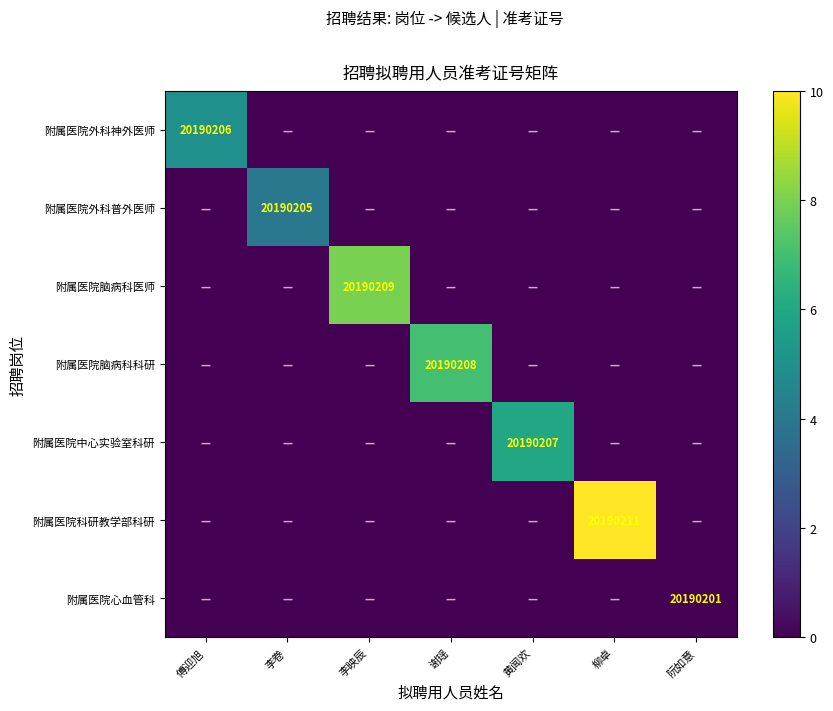

What is the greatest value displayed?

10